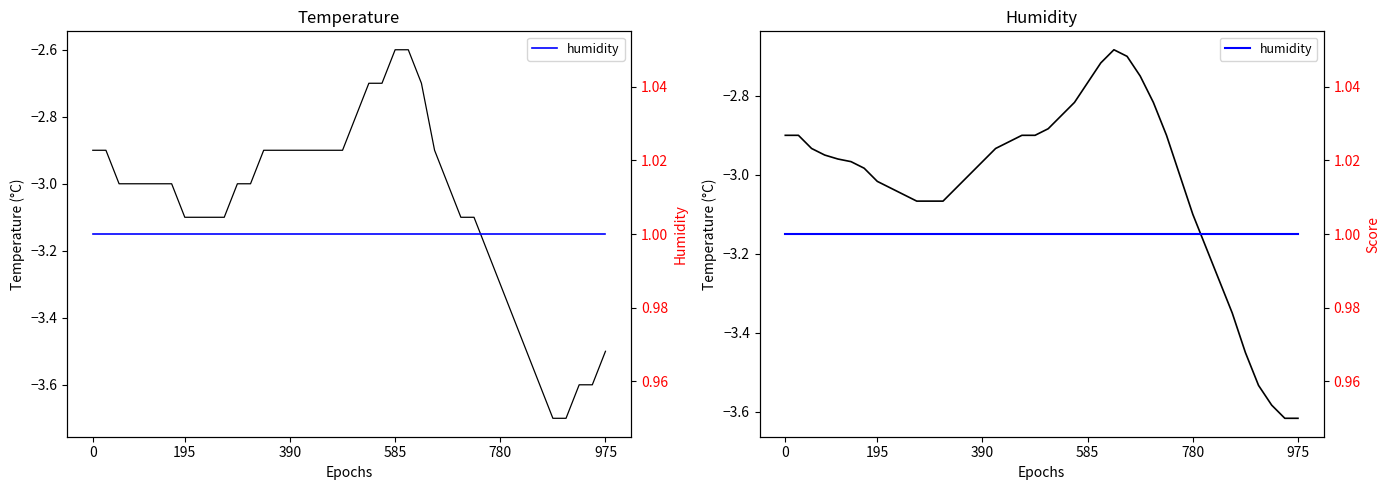

Reading left to right, list all the values displayed in this chart.

temperature: -2.9	-2.9	-3.0	-3.0	-3.0	-3.0	-3.0	-3.1	-3.1	-3.1	-3.1	-3.0	-3.0	-2.9	-2.9	-2.9	-2.9	-2.9	-2.9	-2.9	-2.8	-2.7	-2.7	-2.6	-2.6	-2.7	-2.9	-3.0	-3.1	-3.1	-3.2	-3.3	-3.4	-3.5	-3.6	-3.7	-3.7	-3.6	-3.6	-3.5
temperature (smooth): -2.9	-2.9	-2.9	-3.0	-3.0	-3.0	-3.0	-3.0	-3.0	-3.1	-3.1	-3.1	-3.1	-3.0	-3.0	-3.0	-2.9	-2.9	-2.9	-2.9	-2.9	-2.8	-2.8	-2.8	-2.7	-2.7	-2.7	-2.8	-2.8	-2.9	-3.0	-3.1	-3.2	-3.3	-3.4	-3.4	-3.5	-3.6	-3.6	-3.6
humidity: 1.0	1.0	1.0	1.0	1.0	1.0	1.0	1.0	1.0	1.0	1.0	1.0	1.0	1.0	1.0	1.0	1.0	1.0	1.0	1.0	1.0	1.0	1.0	1.0	1.0	1.0	1.0	1.0	1.0	1.0	1.0	1.0	1.0	1.0	1.0	1.0	1.0	1.0	1.0	1.0